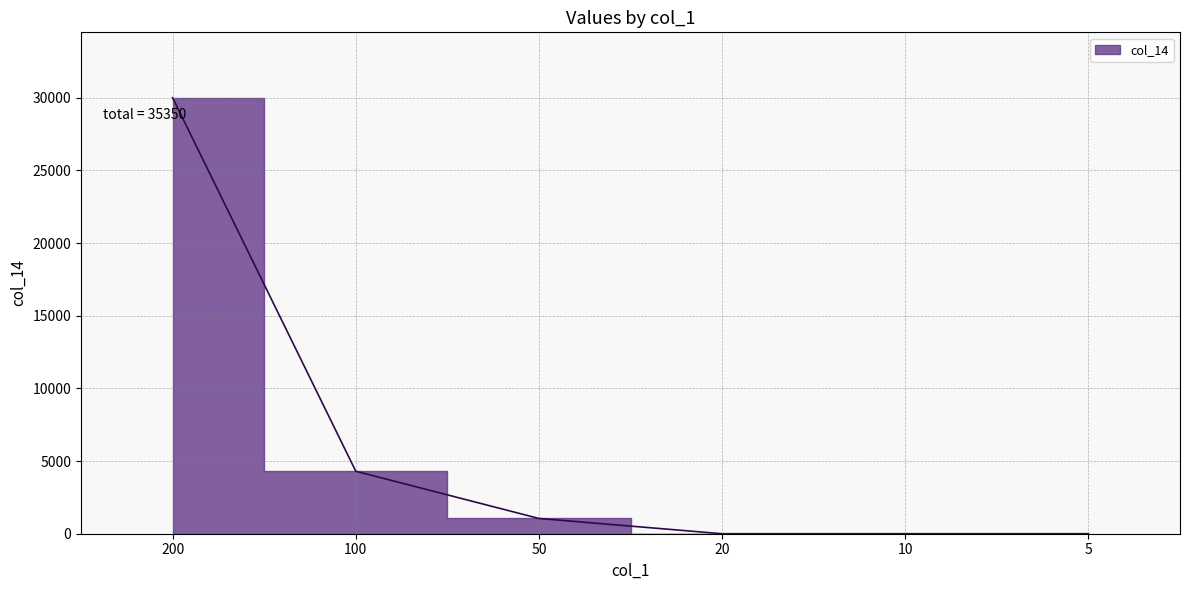

What is the difference between the maximum and minimum values?

30000